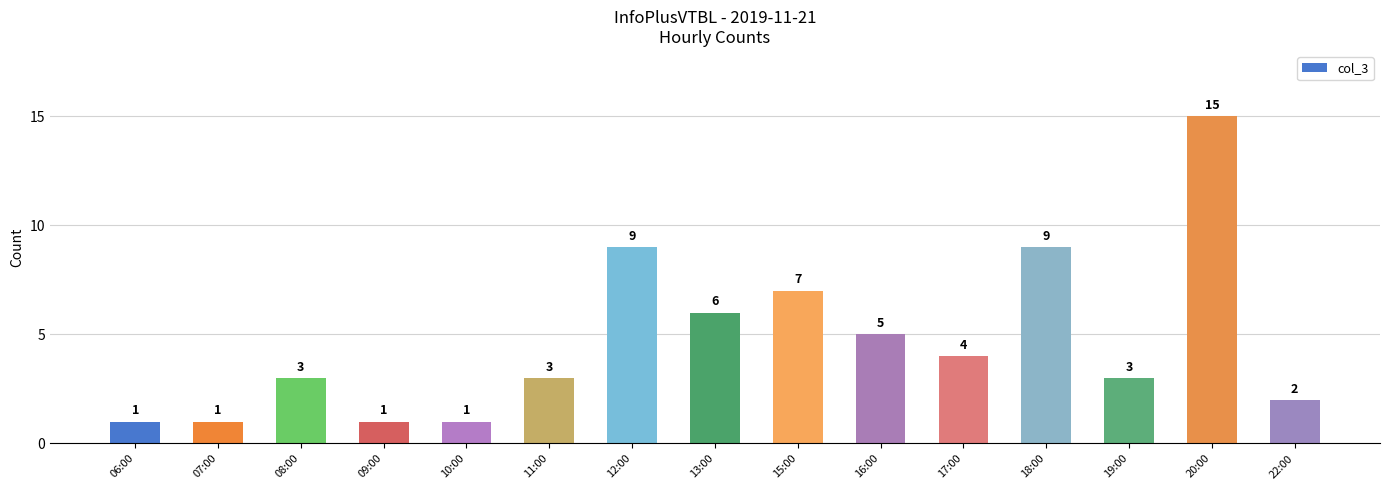

What is the difference between the values at 22:00 and 06:00?

1